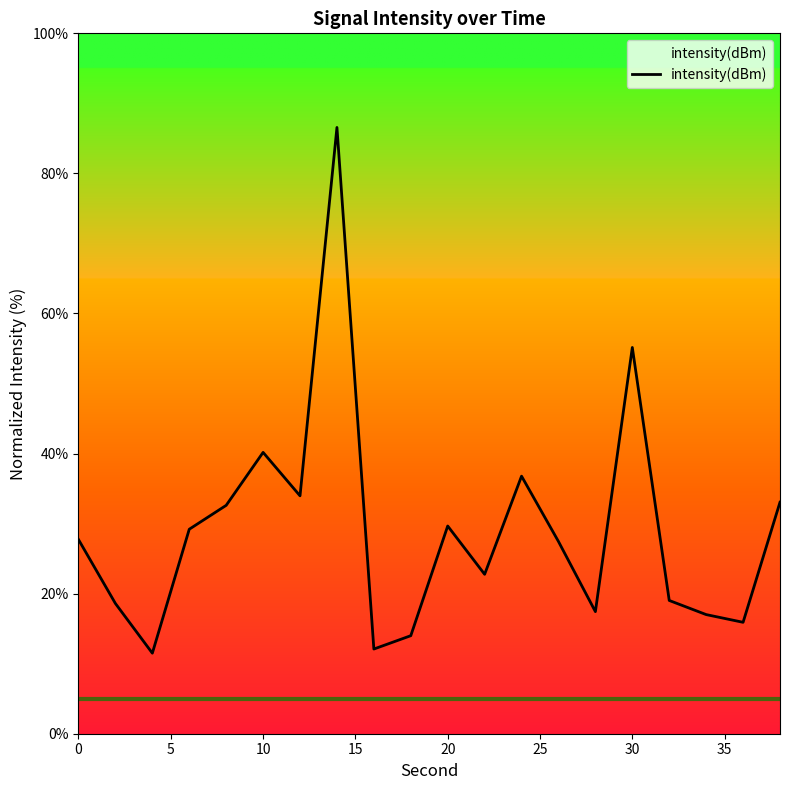

What is the difference between the maximum and minimum values?

75.1